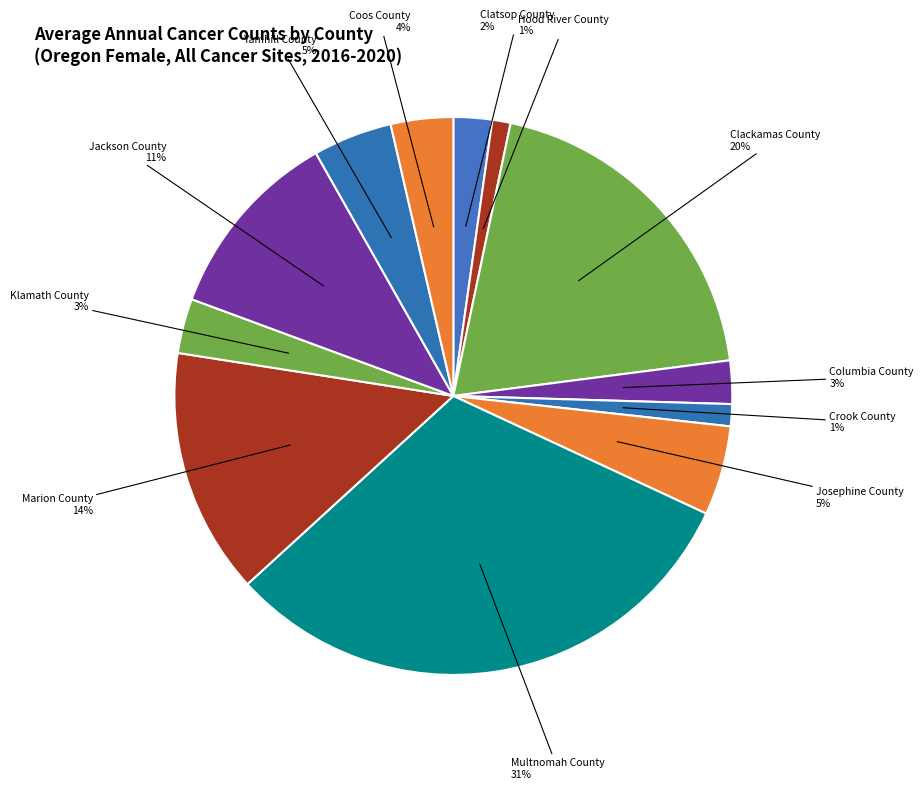

What is the largest slice in the pie chart?

Multnomah County